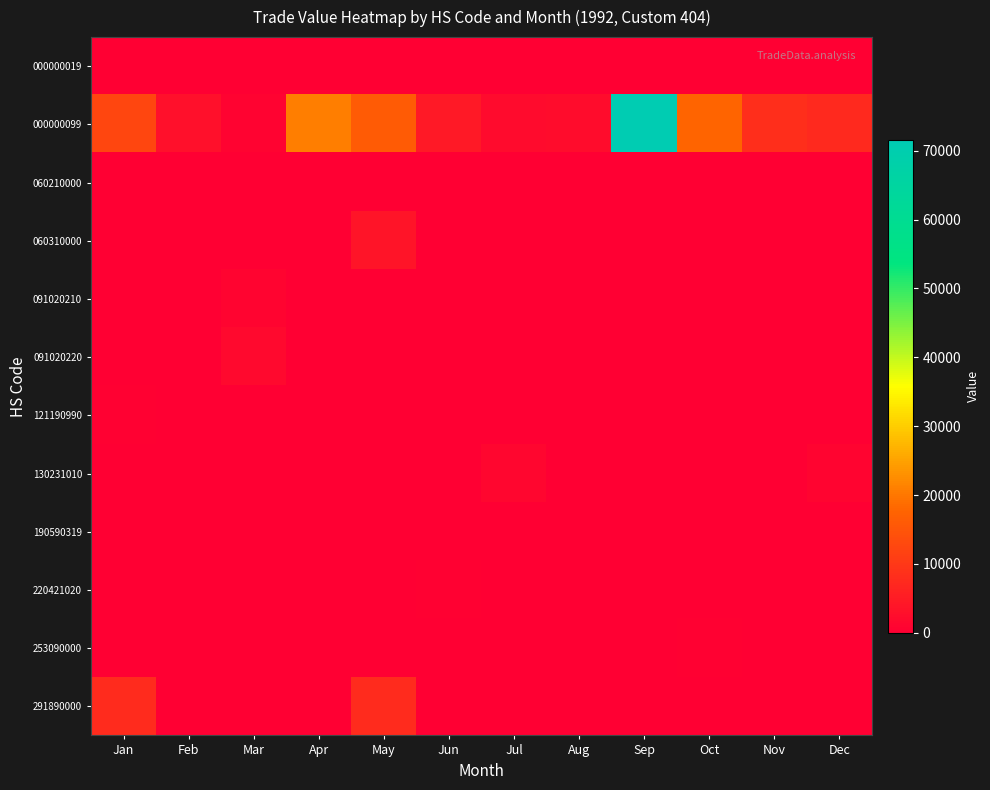

Reading left to right, list all the values displayed in this chart.

000000019: Jan=0	Feb=0	Mar=0	Apr=0	May=0	Jun=0	Jul=0	Aug=228	Sep=0	Oct=0	Nov=0	Dec=0
000000099: Jan=12352	Feb=2862	Mar=776	Apr=20718	May=16154	Jun=4554	Jul=1998	Aug=2477	Sep=71594	Oct=17650	Nov=8230	Dec=7292
060210000: Jan=0	Feb=0	Mar=0	Apr=256	May=0	Jun=0	Jul=0	Aug=0	Sep=0	Oct=0	Nov=0	Dec=0
060310000: Jan=0	Feb=0	Mar=0	Apr=0	May=3676	Jun=0	Jul=0	Aug=0	Sep=0	Oct=0	Nov=0	Dec=0
091020210: Jan=0	Feb=0	Mar=955	Apr=0	May=0	Jun=0	Jul=0	Aug=0	Sep=0	Oct=0	Nov=0	Dec=0
091020220: Jan=0	Feb=0	Mar=1800	Apr=0	May=0	Jun=0	Jul=0	Aug=0	Sep=0	Oct=0	Nov=0	Dec=0
121190990: Jan=415	Feb=0	Mar=0	Apr=0	May=0	Jun=0	Jul=0	Aug=0	Sep=0	Oct=0	Nov=0	Dec=0
130231010: Jan=0	Feb=0	Mar=0	Apr=0	May=0	Jun=0	Jul=1119	Aug=0	Sep=0	Oct=0	Nov=0	Dec=872
190590319: Jan=0	Feb=0	Mar=0	Apr=0	May=213	Jun=0	Jul=0	Aug=0	Sep=0	Oct=0	Nov=0	Dec=0
220421020: Jan=0	Feb=0	Mar=0	Apr=0	May=0	Jun=315	Jul=0	Aug=0	Sep=0	Oct=0	Nov=0	Dec=0
253090000: Jan=0	Feb=0	Mar=0	Apr=0	May=0	Jun=0	Jul=0	Aug=0	Sep=0	Oct=349	Nov=0	Dec=0
291890000: Jan=7632	Feb=0	Mar=0	Apr=0	May=7759	Jun=0	Jul=0	Aug=0	Sep=0	Oct=0	Nov=0	Dec=0